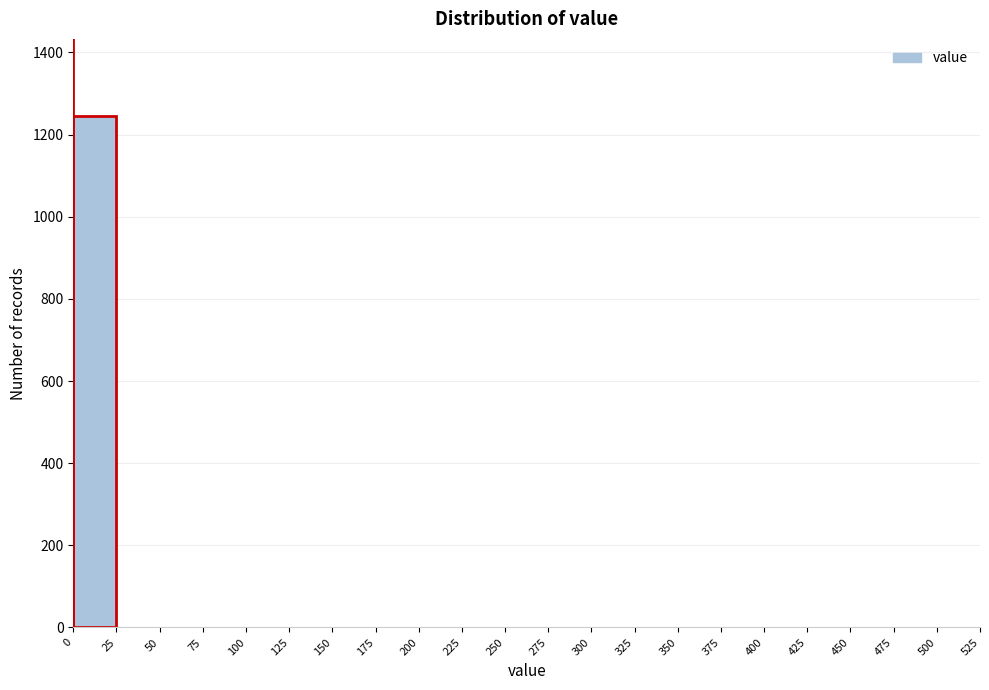

Which range on the x-axis has the tallest bar?

0 to 25